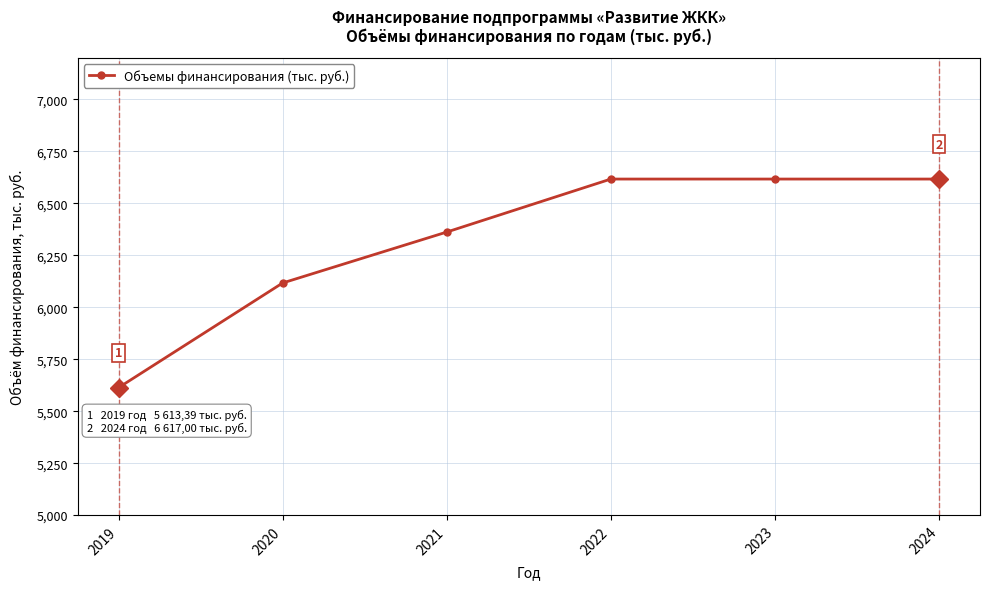

How many lines are shown in the chart?

1